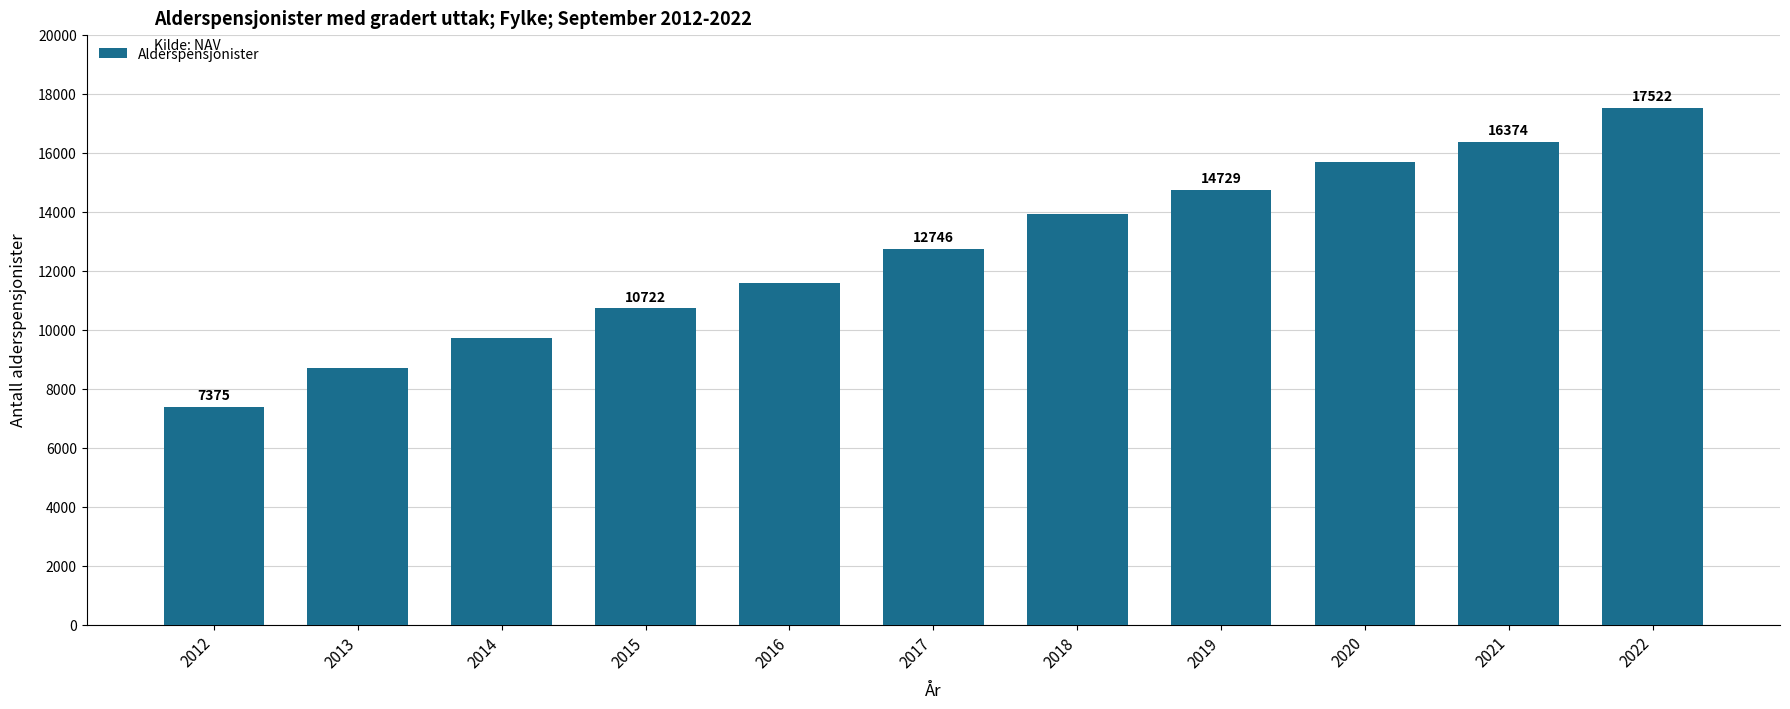

Rank the categories by value from lowest to highest.

2012, 2013, 2014, 2015, 2016, 2017, 2018, 2019, 2020, 2021, 2022